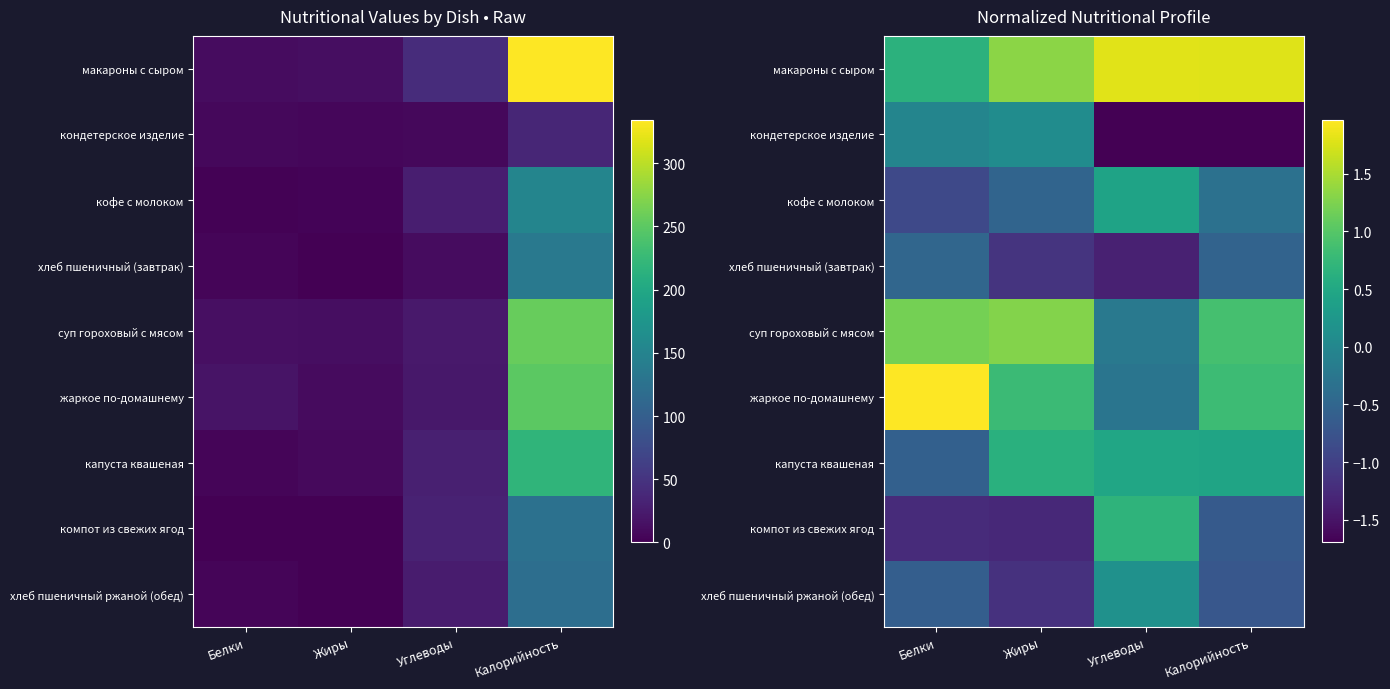

What is the difference between the maximum and minimum values in the суп гороховый с мясом series?

1.5